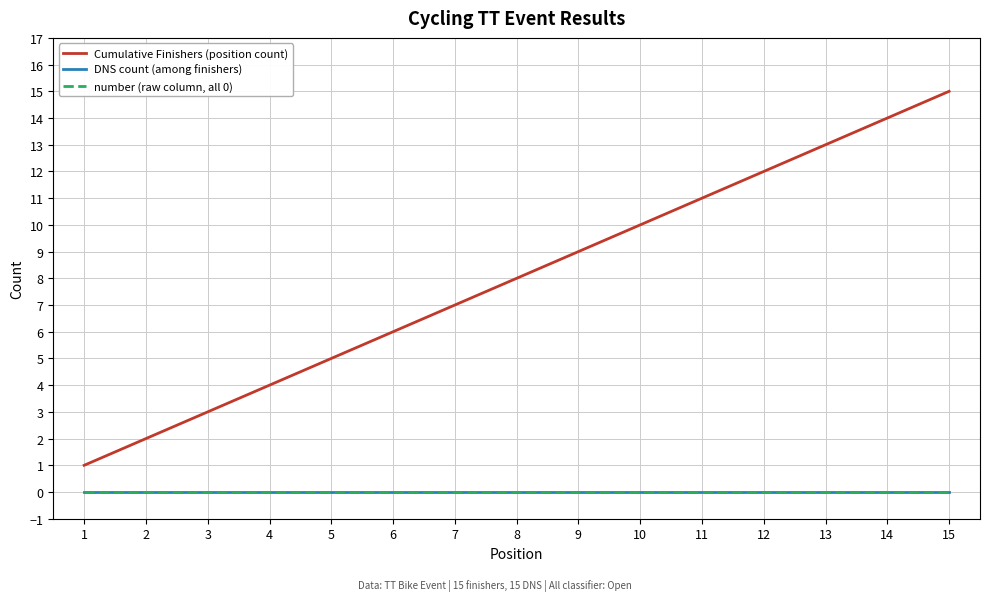

The value of Cumulative Finishers (position count) at 8 is 8. True or false?

True